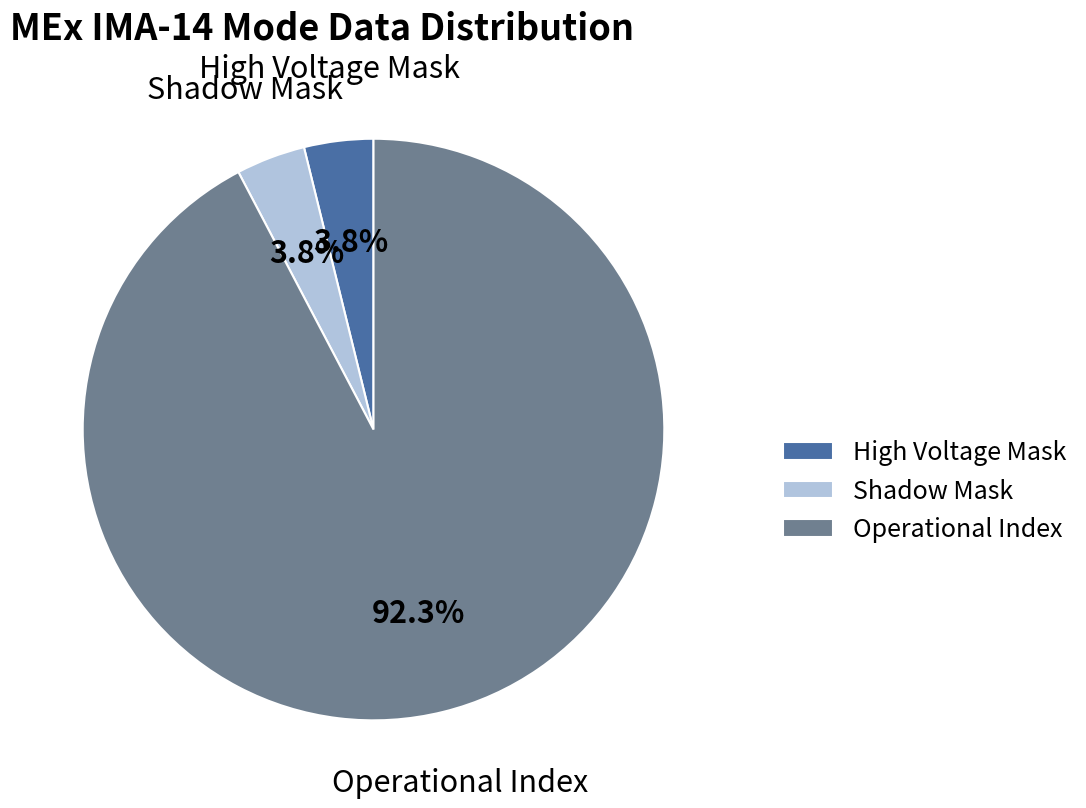

To the nearest percent, what portion does High Voltage Mask represent?

4%